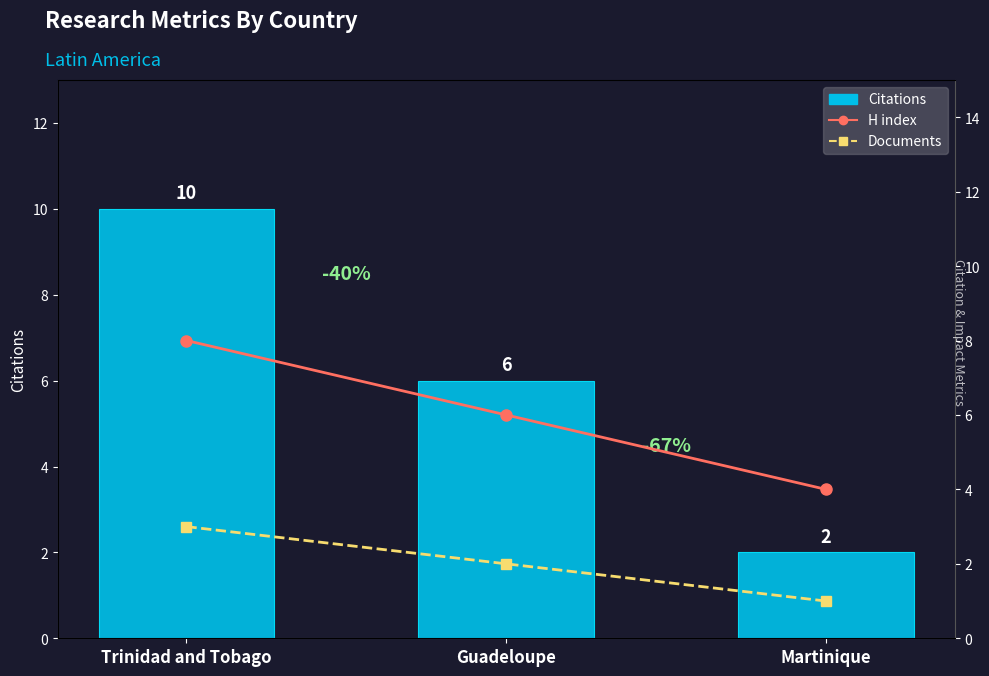

What is the sum of all Documents values?

6